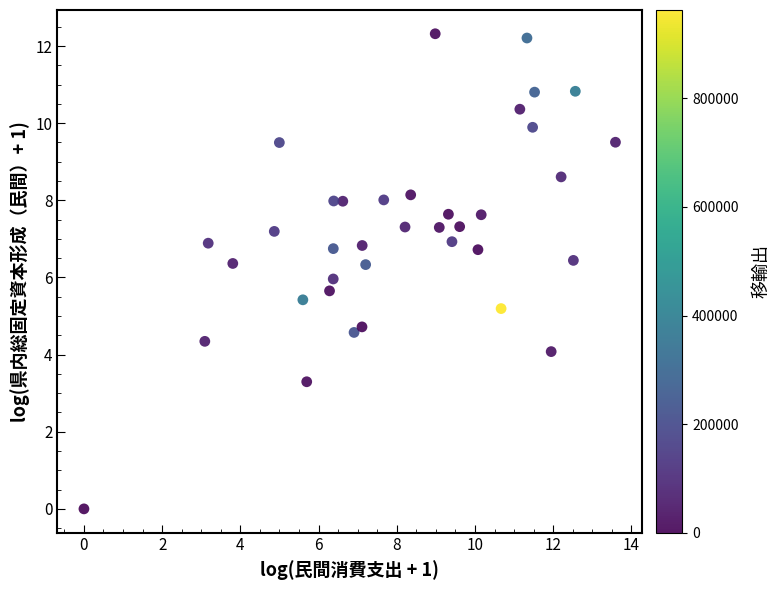

What is the range of X values (max minus min)?

13.6